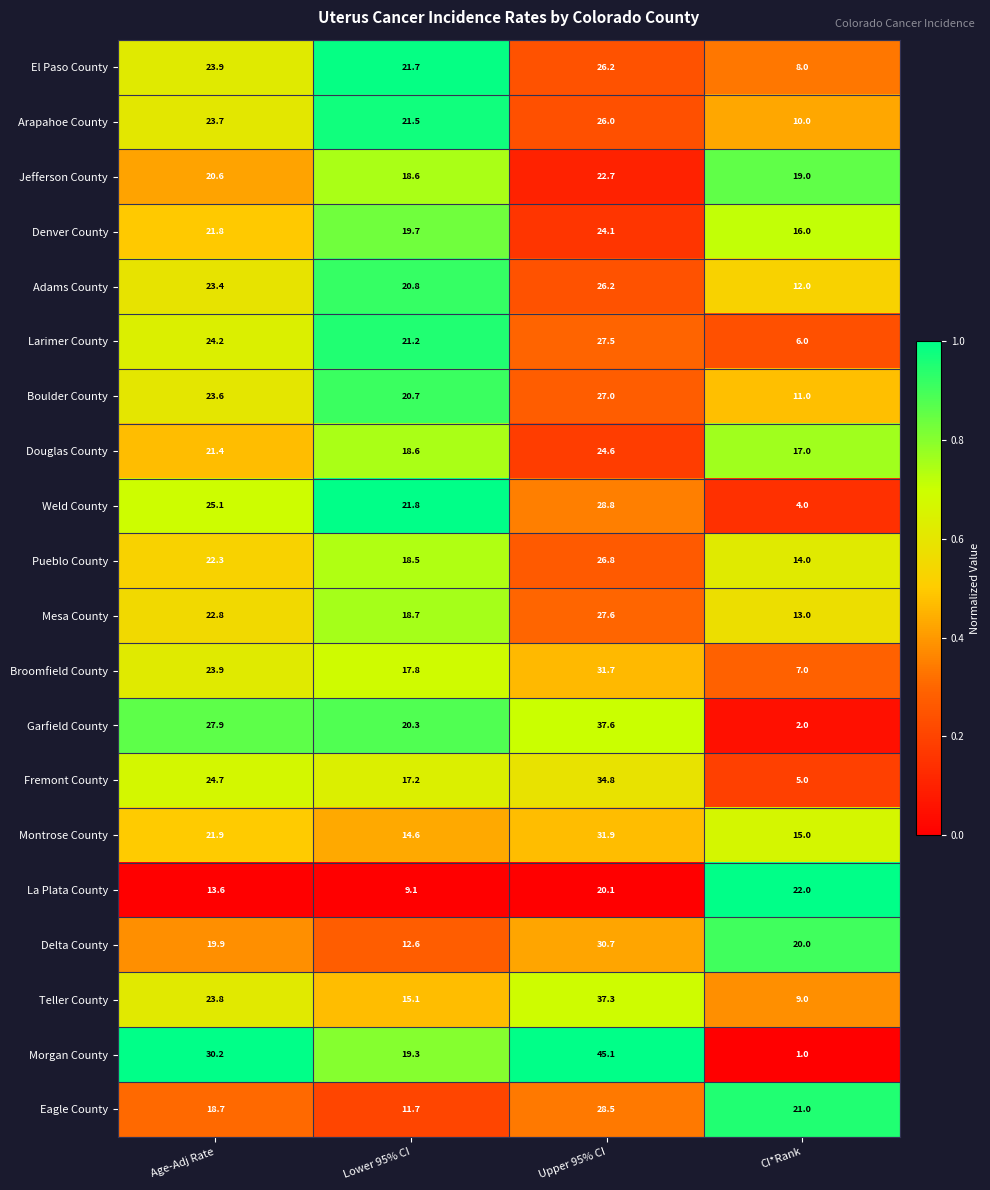

At which category is the sum across all series the highest?

Upper 95% CI